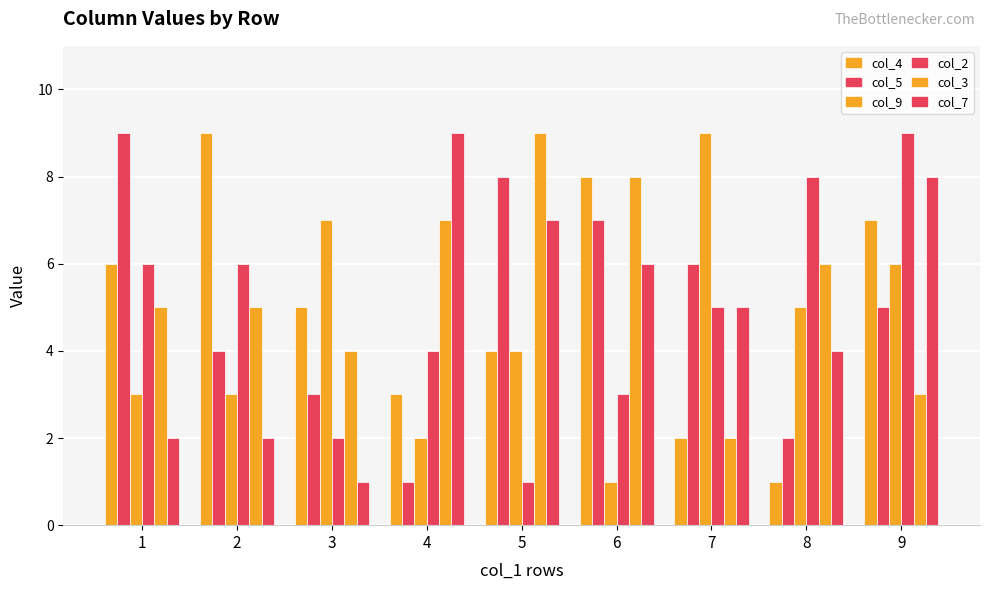

Which category has the highest value in the col_3 series?

5